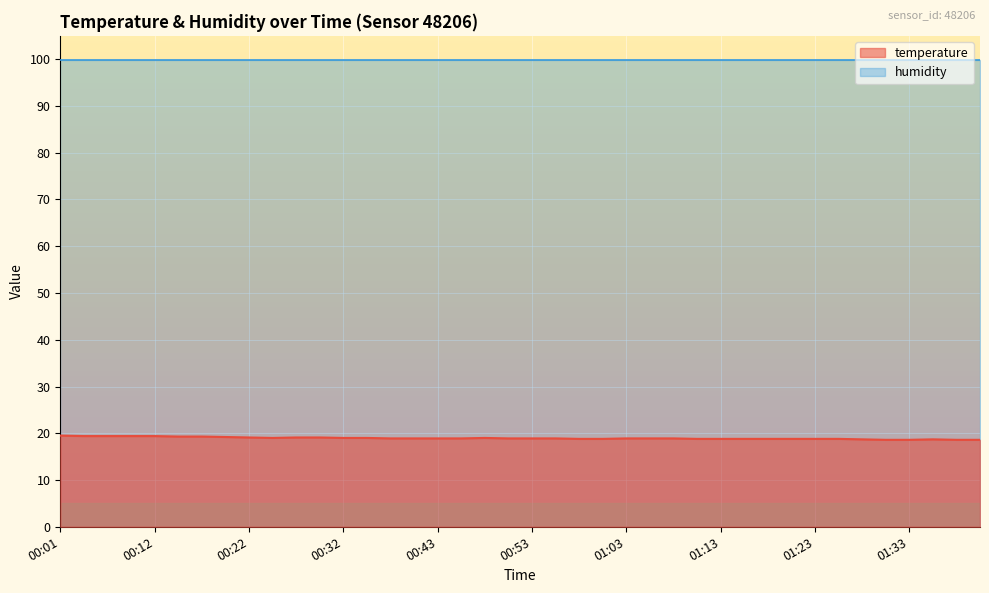

The chart shows a value of 26.3 at 00:43. True or false?

False